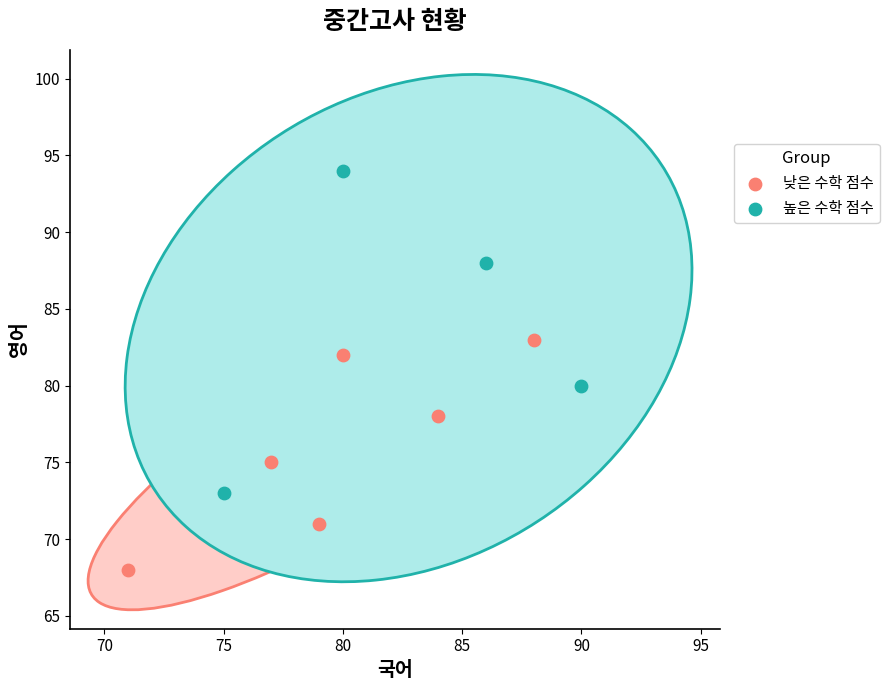

Which series contains the highest Y value?

높은 수학 점수